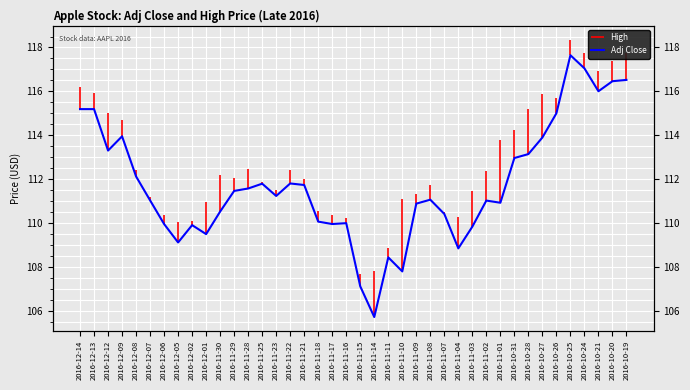

Rank the categories by value from highest to lowest.

2016-10-25, 2016-10-24, 2016-10-19, 2016-10-20, 2016-10-21, 2016-12-14, 2016-12-13, 2016-10-26, 2016-12-09, 2016-10-27, 2016-12-12, 2016-10-28, 2016-10-31, 2016-12-08, 2016-11-22, 2016-11-25, 2016-11-21, 2016-11-28, 2016-11-29, 2016-11-23, 2016-11-08, 2016-12-07, 2016-11-02, 2016-11-01, 2016-11-09, 2016-11-30, 2016-11-07, 2016-11-18, 2016-11-16, 2016-12-06, 2016-11-17, 2016-12-02, 2016-11-03, 2016-12-01, 2016-12-05, 2016-11-04, 2016-11-11, 2016-11-10, 2016-11-15, 2016-11-14